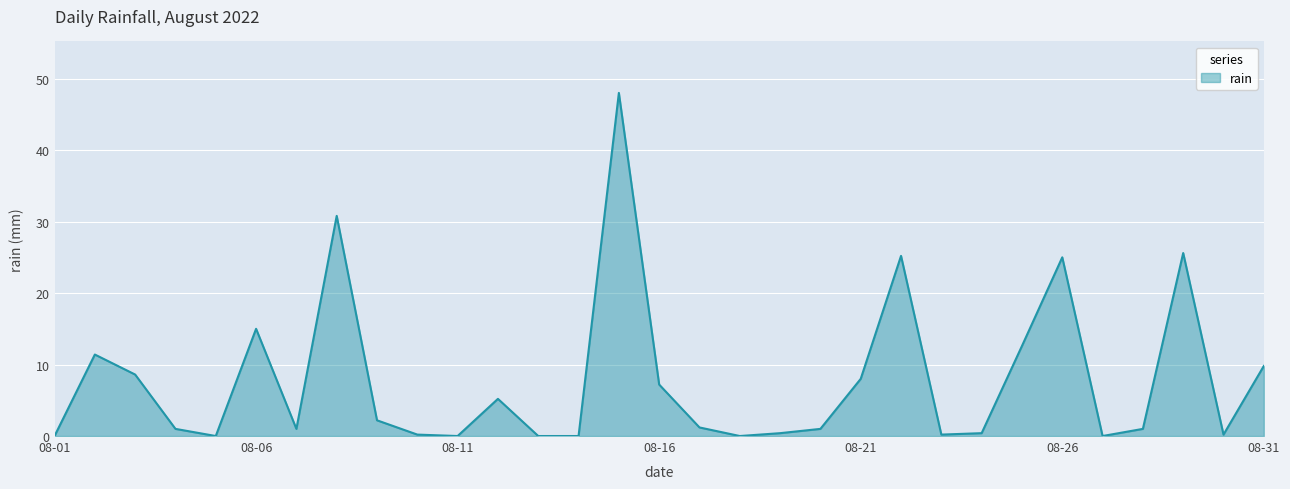

What is the maximum value shown in the chart?

48.0